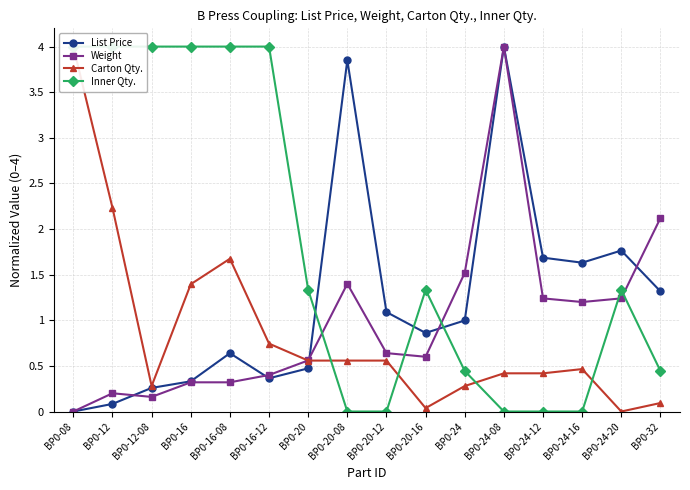

What is the greatest value displayed?

4.0